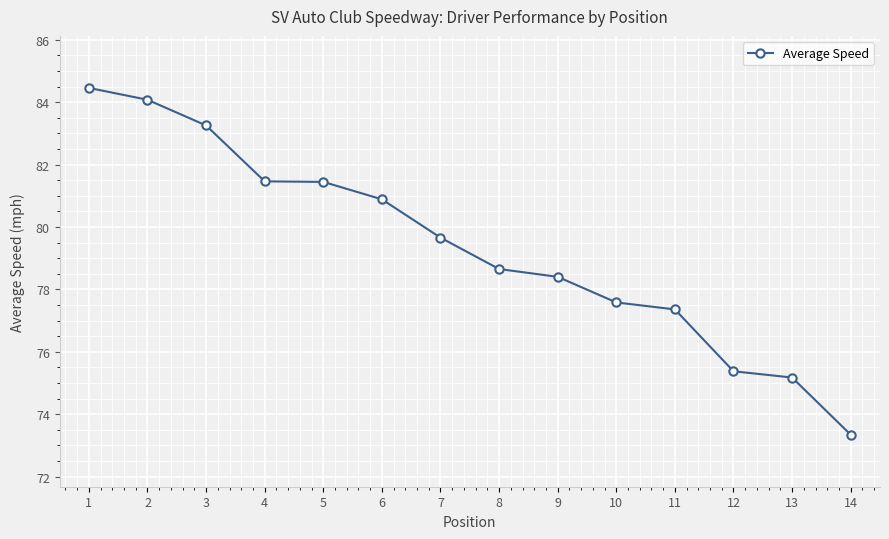

The chart shows a value of 134.8 at 3. True or false?

False